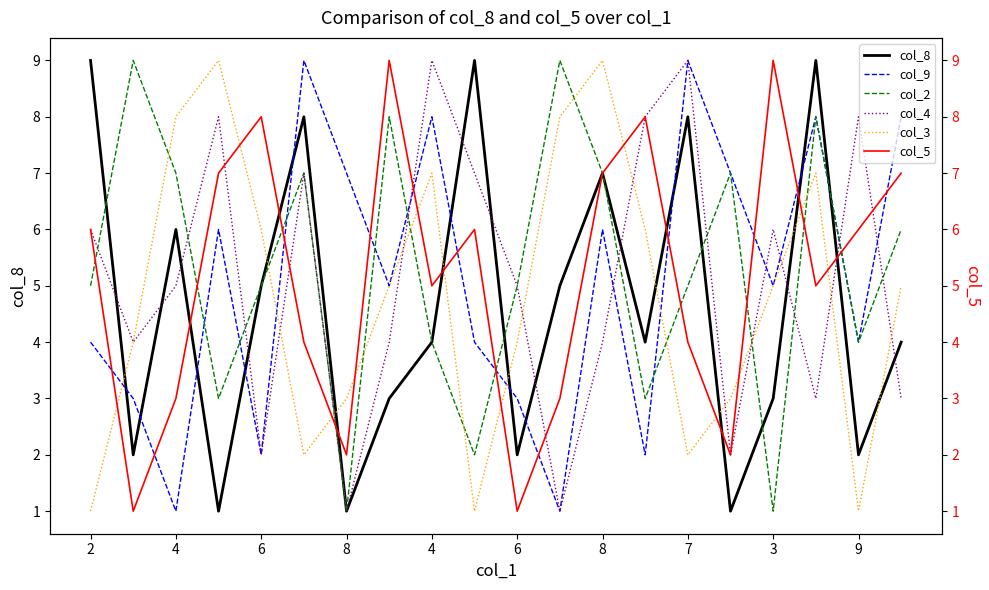

At which label does col_5 reach its minimum?

4